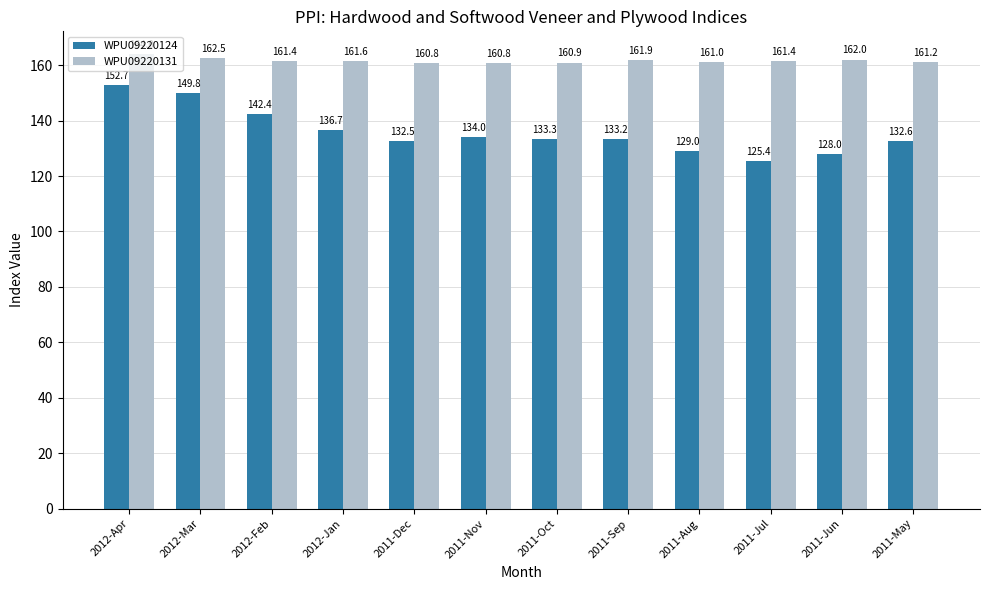

The value of WPU09220131 at 2011-Oct is 264.9. True or false?

False